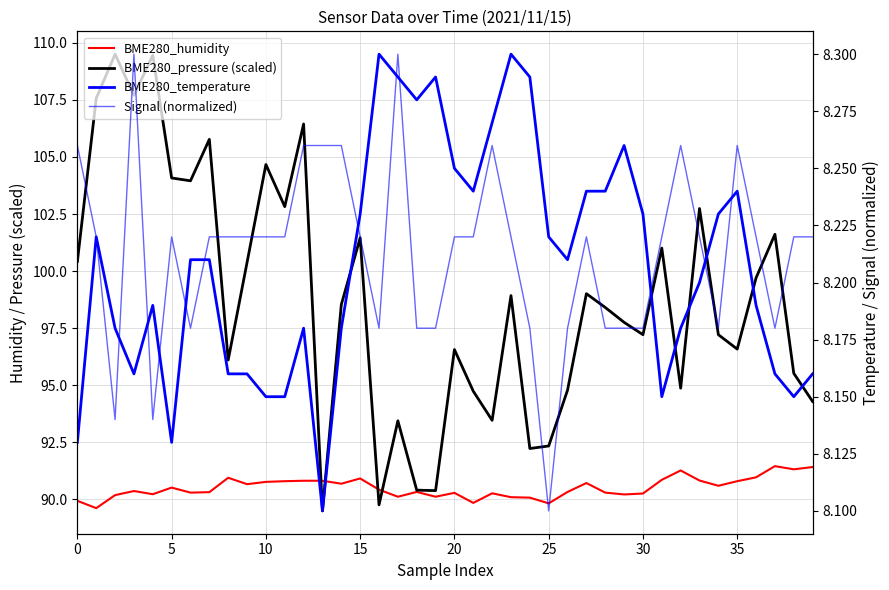

Is it true that BME280_pressure (scaled) equals 58.5 at 0?

False